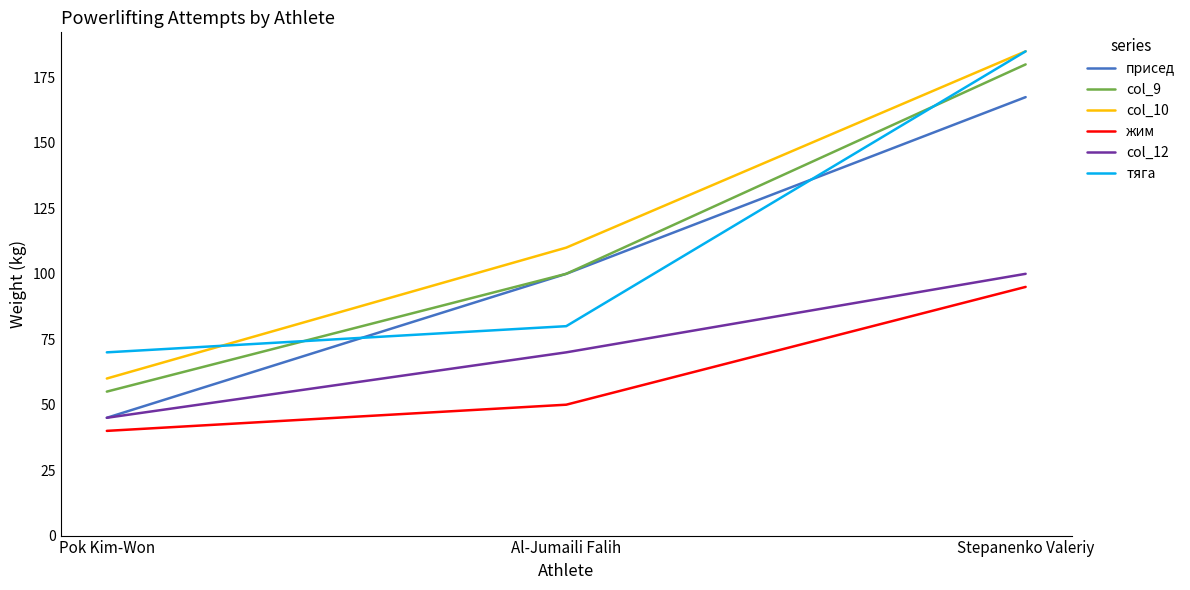

The value of col_10 at Stepanenko Valeriy is 65.2. True or false?

False